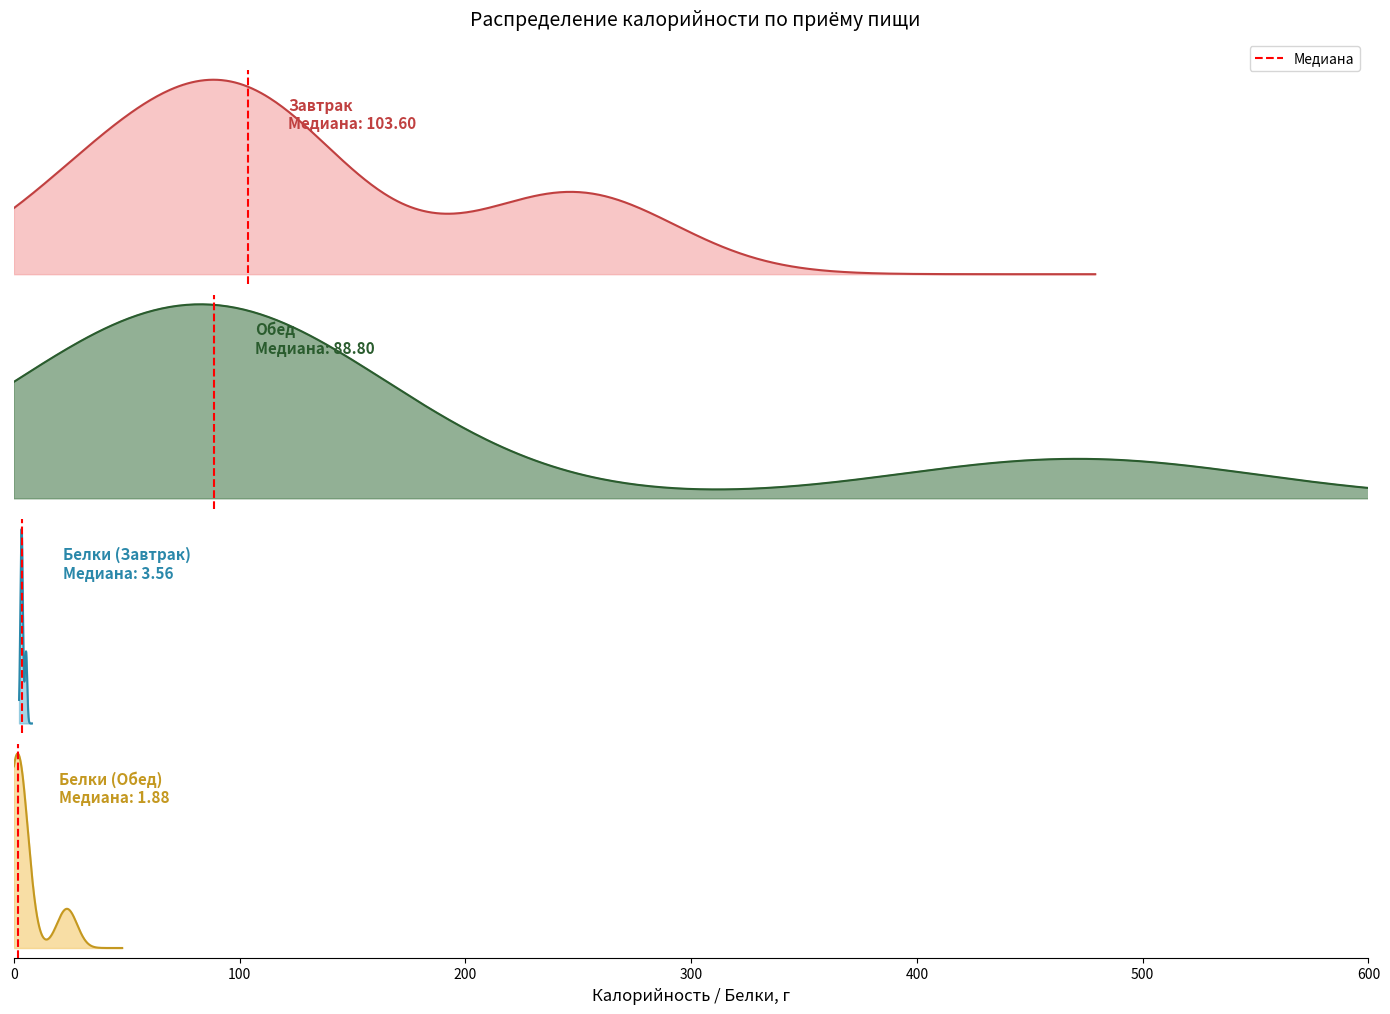

True or false: the data shows 0 at 0.

False